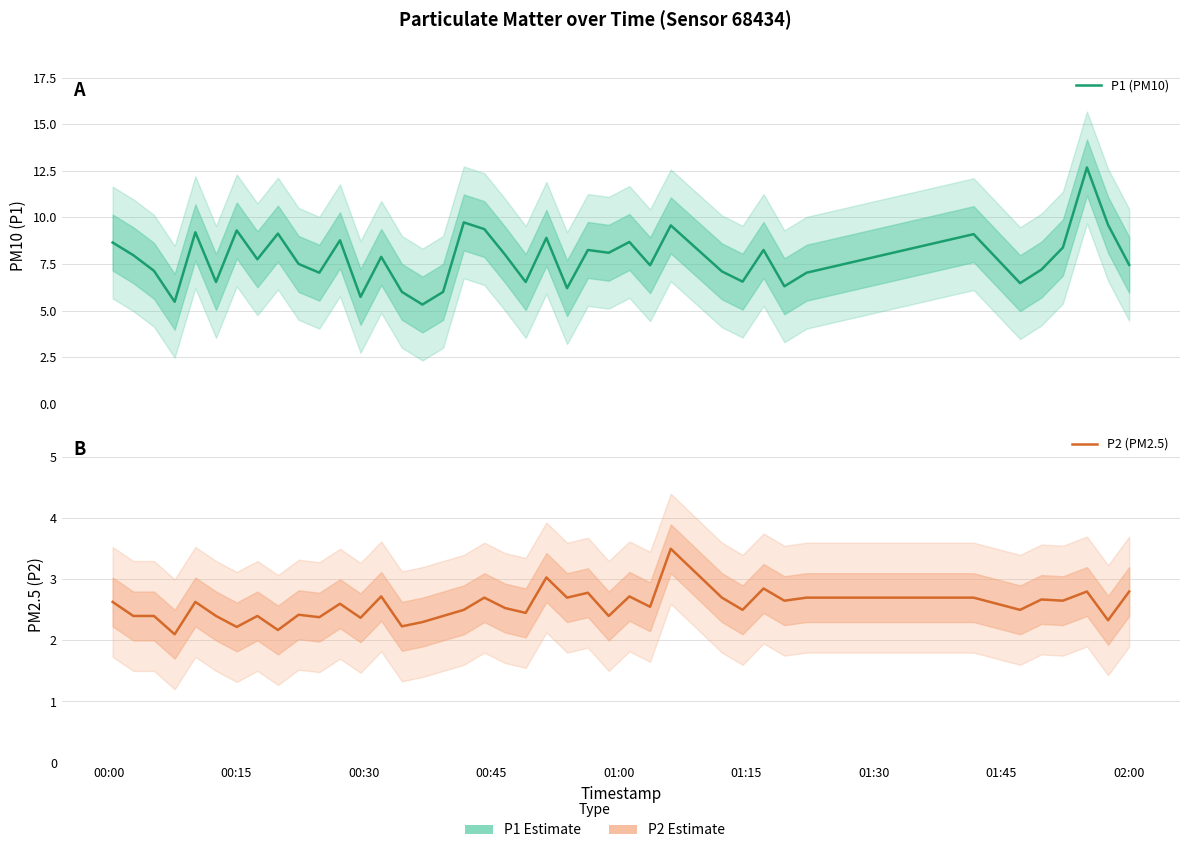

What is the value of the P1 (PM10) point at the 33rd from the left?

7.0